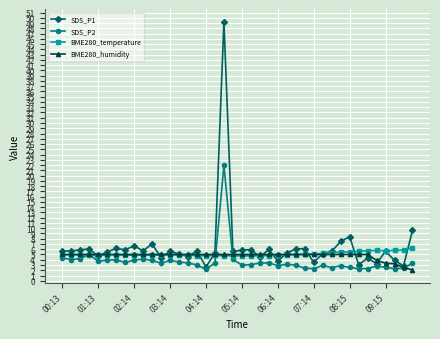

Which series has the widest spread of values?

SDS_P1